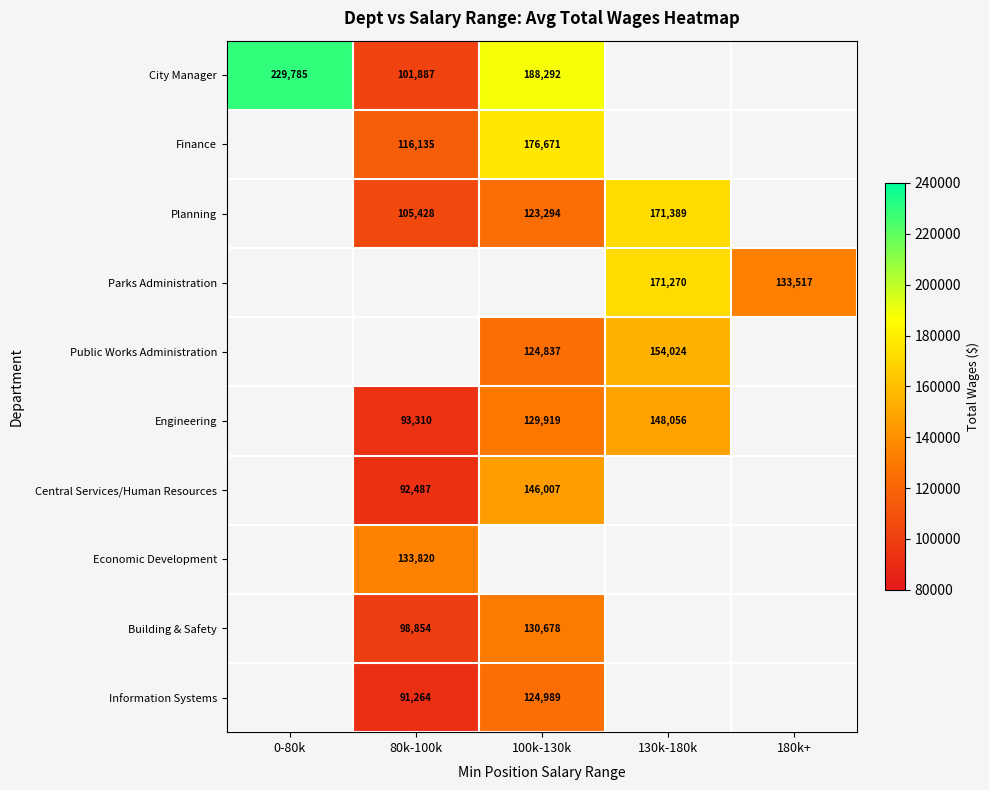

How many distinct data groups are displayed?

10